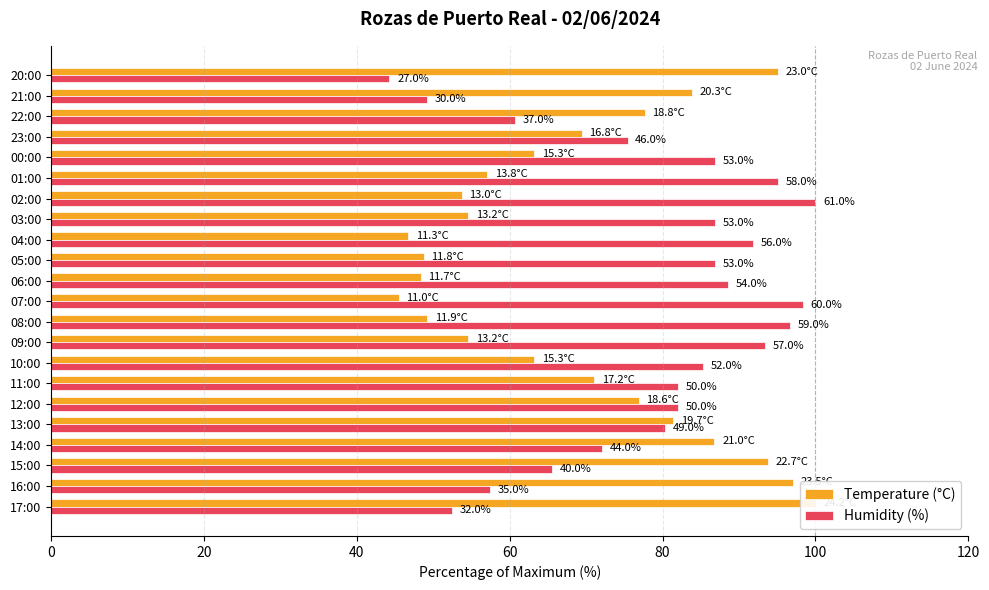

How many values in the Humidity (%) series exceed 85?

11